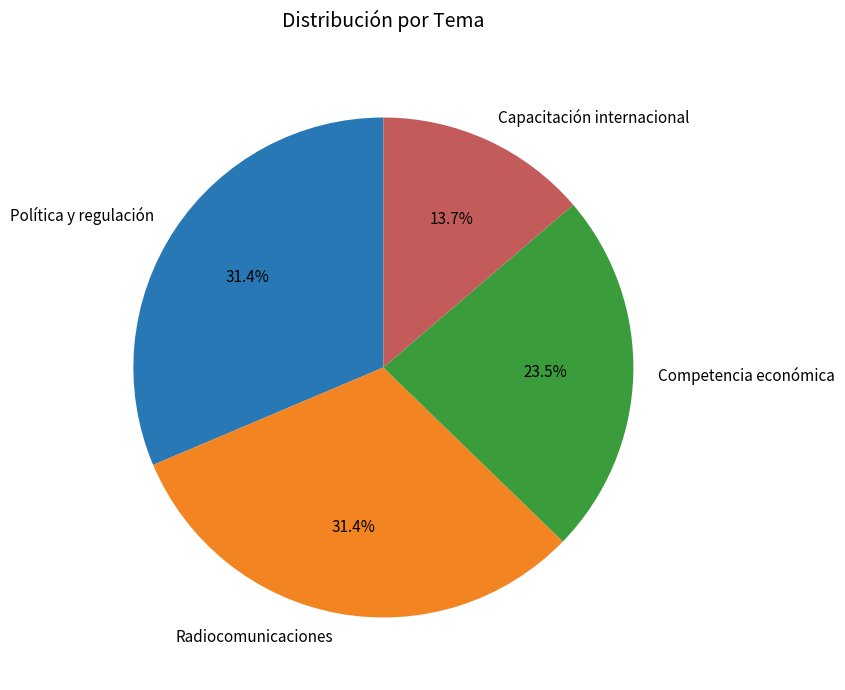

To the nearest percent, what portion does Radiocomunicaciones represent?

31%